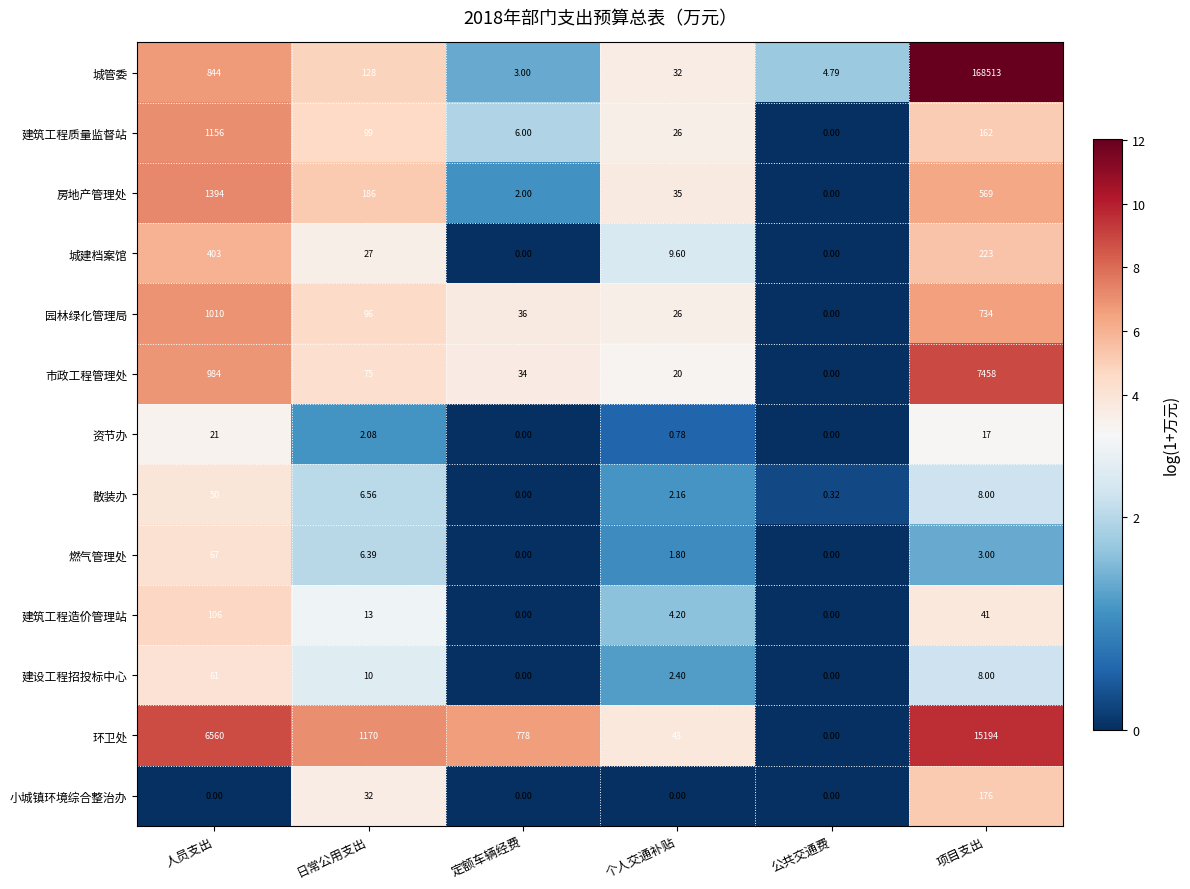

Is the value of 小城镇环境综合整治办 at 人员支出 greater than the value of 环卫处 at 个人交通补贴?

No